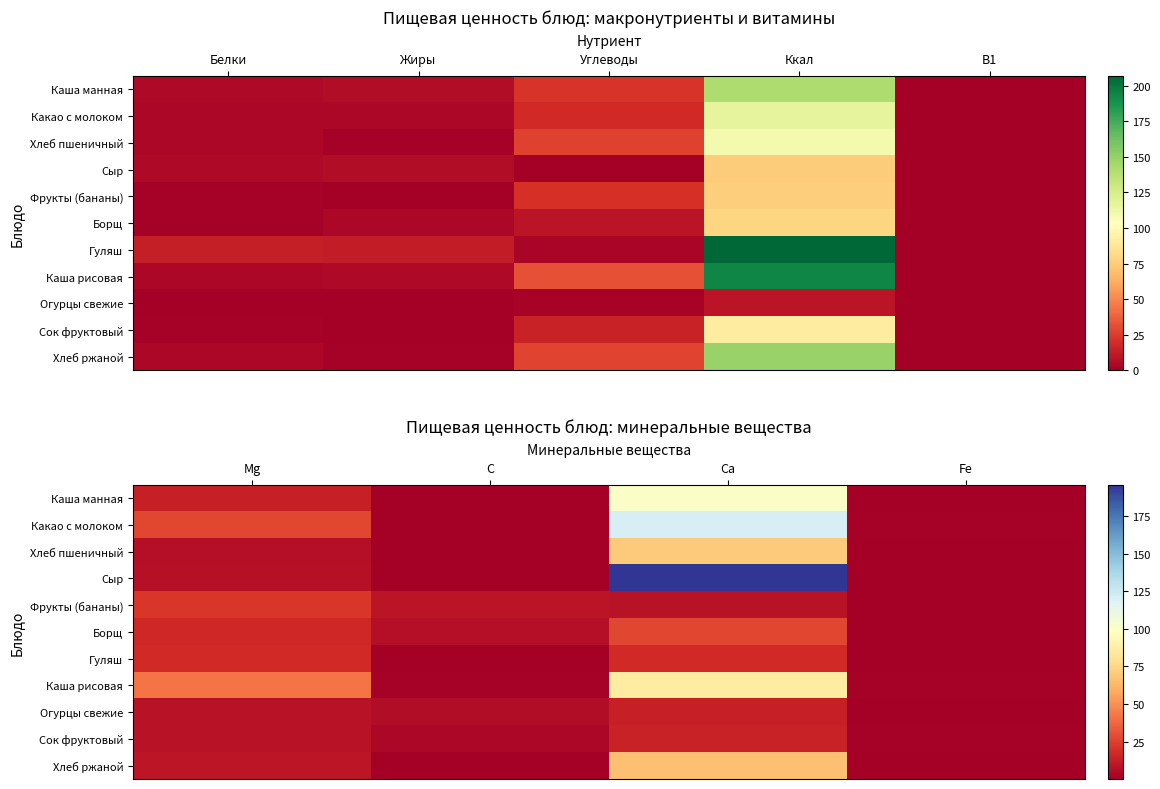

What is the highest value of the Хлеб пшеничный series?

70.0